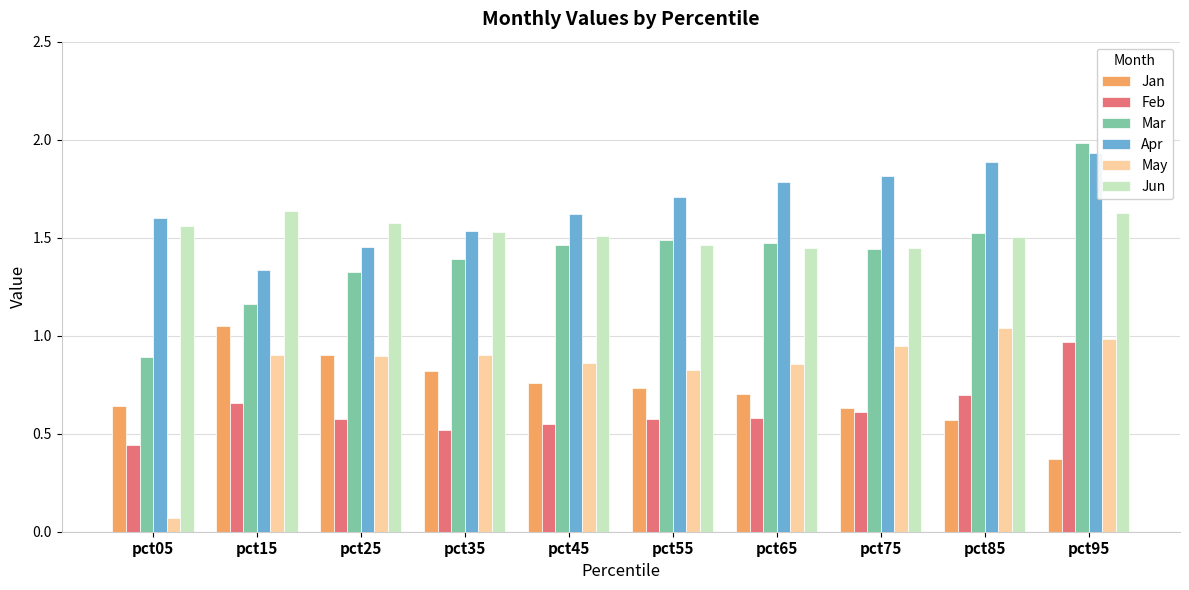

Which series has the widest spread of values?

Mar